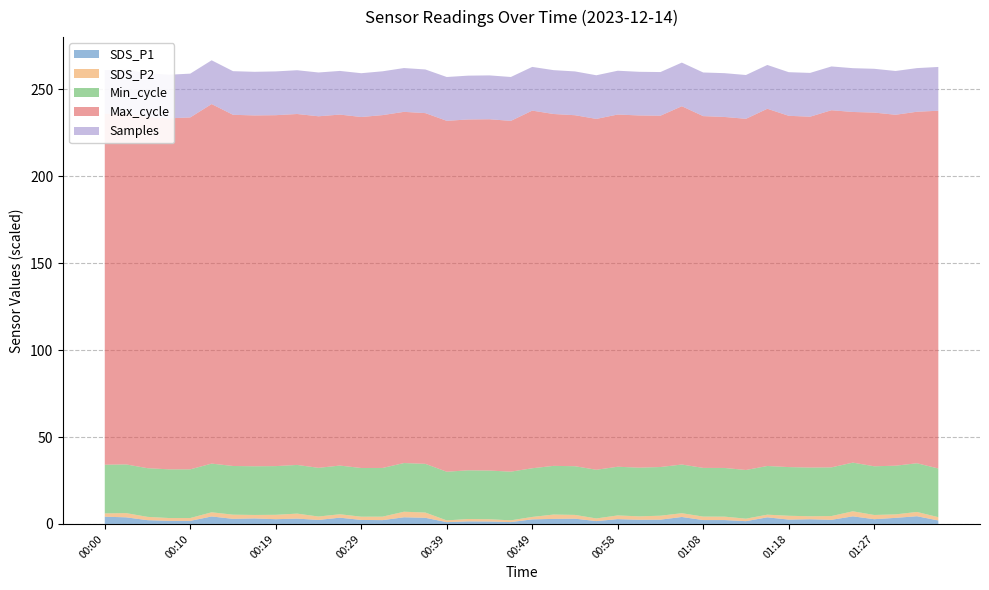

What are all the series names shown in the legend?

SDS_P1, SDS_P2, Min_cycle, Max_cycle, Samples